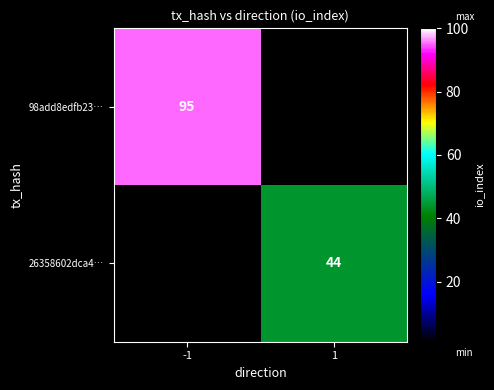

At how many categories does at least one series exceed 66?

1